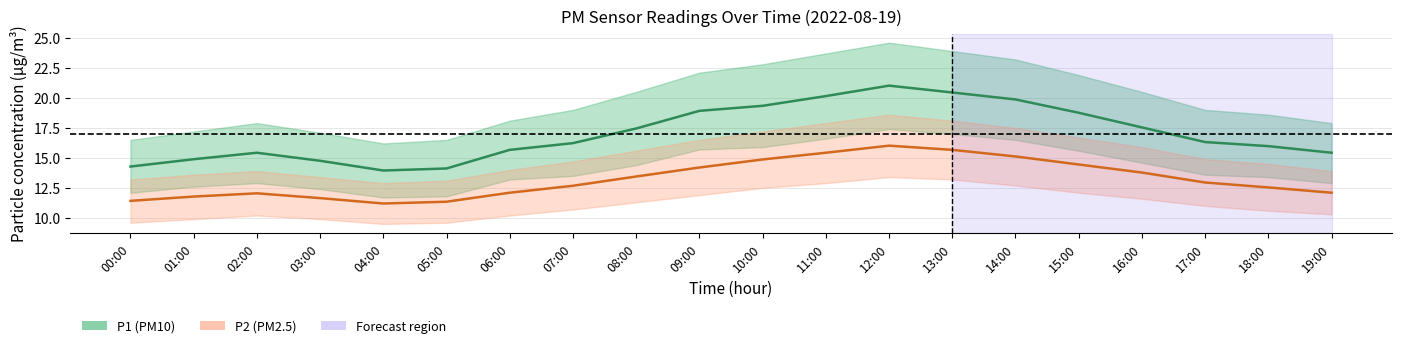

What is the average value of the P1_lower series?

14.2